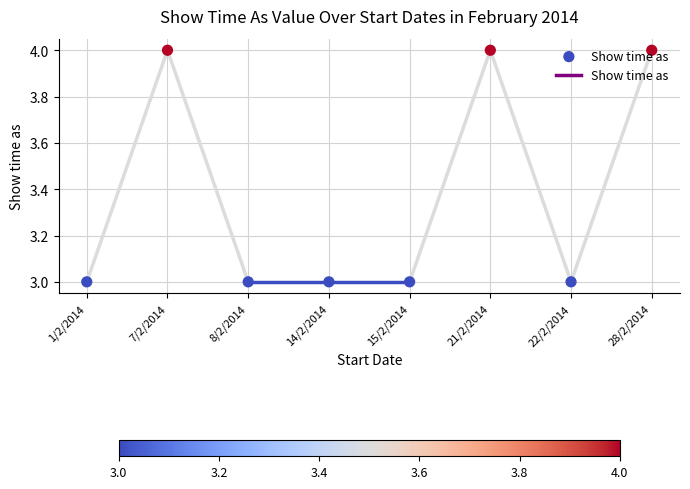

Between 15/2/2014 and 1/2/2014, which is larger?

15/2/2014